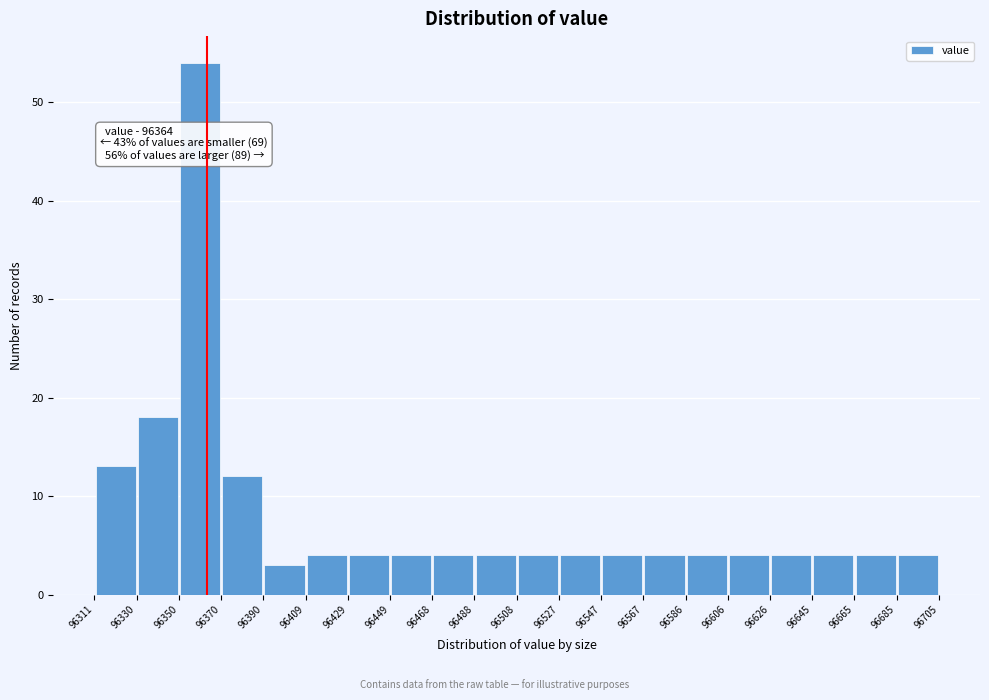

Over which range of the x-axis is the bar tallest?

96350 to 96370